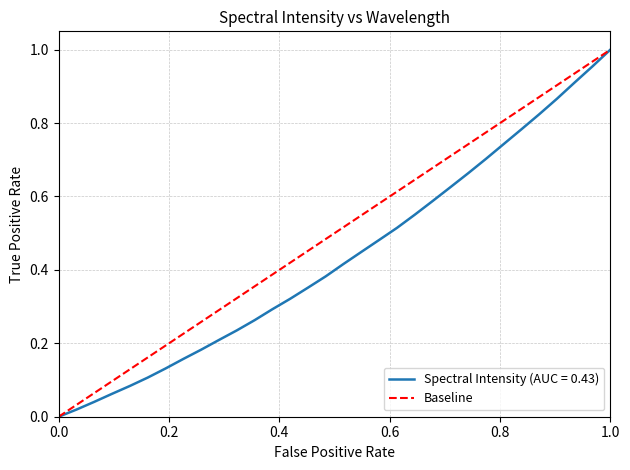

Count the values in the range 0 to 1.

2